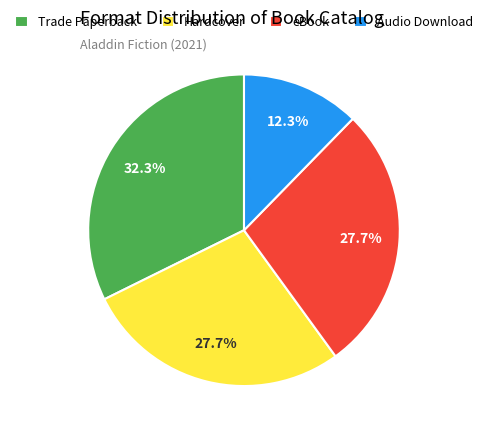

The eBook slice represents 9% of the pie. True or false?

False